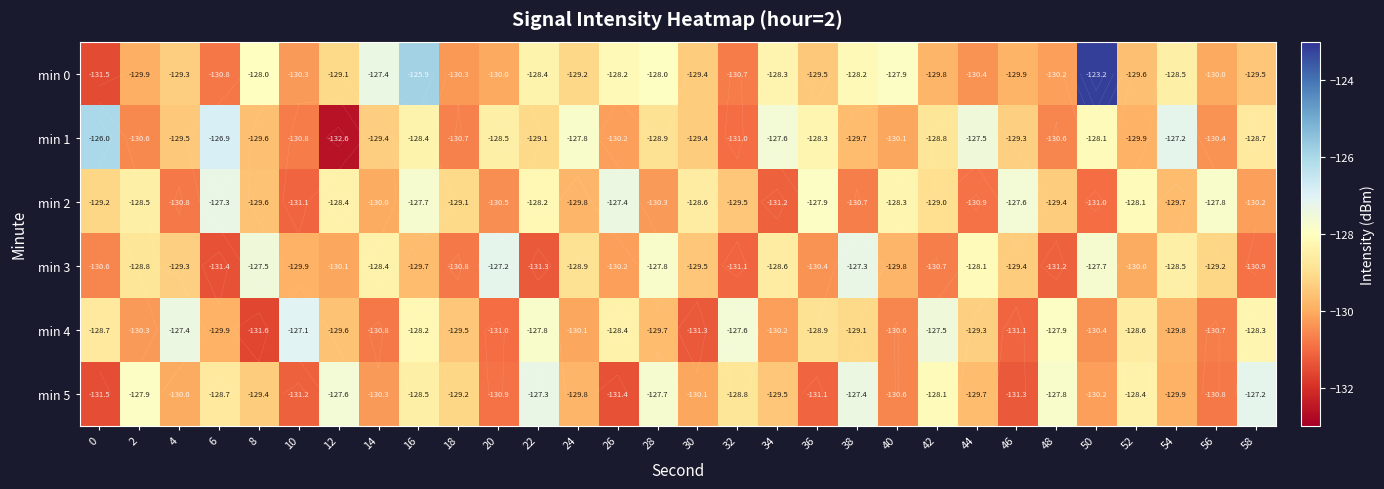

What is the sum of the min 0 values at 24 and 52?

-258.8